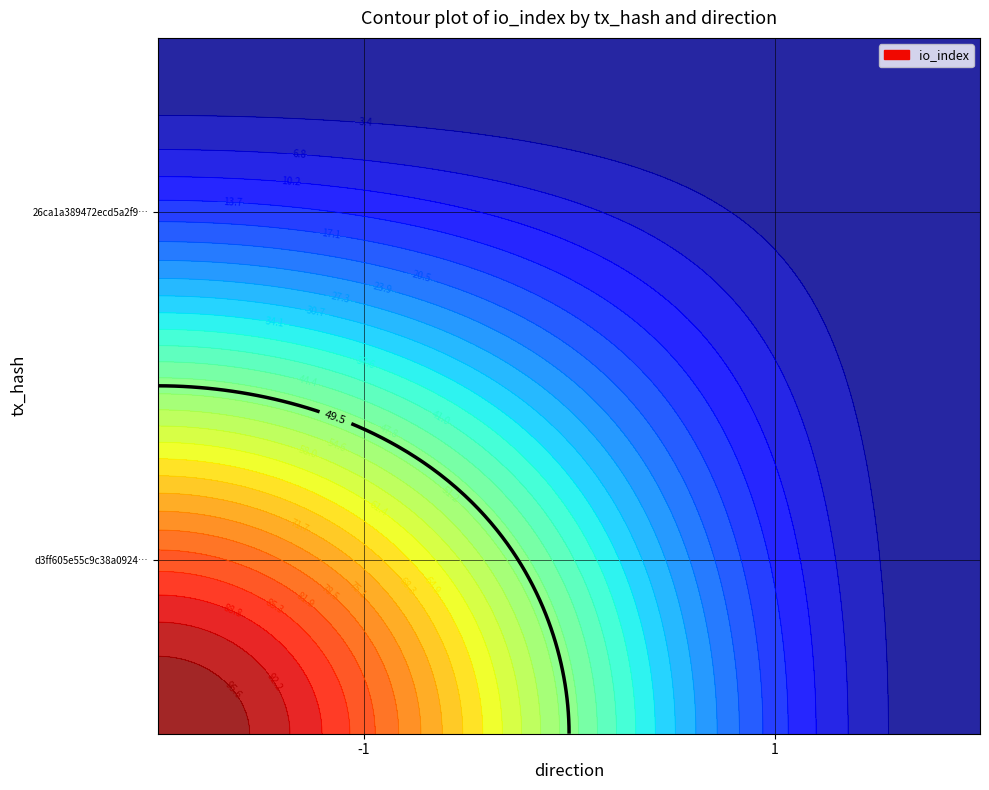

Rank the series by their average value, from highest to lowest.

d3ff605e55c9c38a0924ec77dfd0a6fc5af9e52, 26ca1a389472ecd5a2f9a246fe3ccd2cdce5b3a